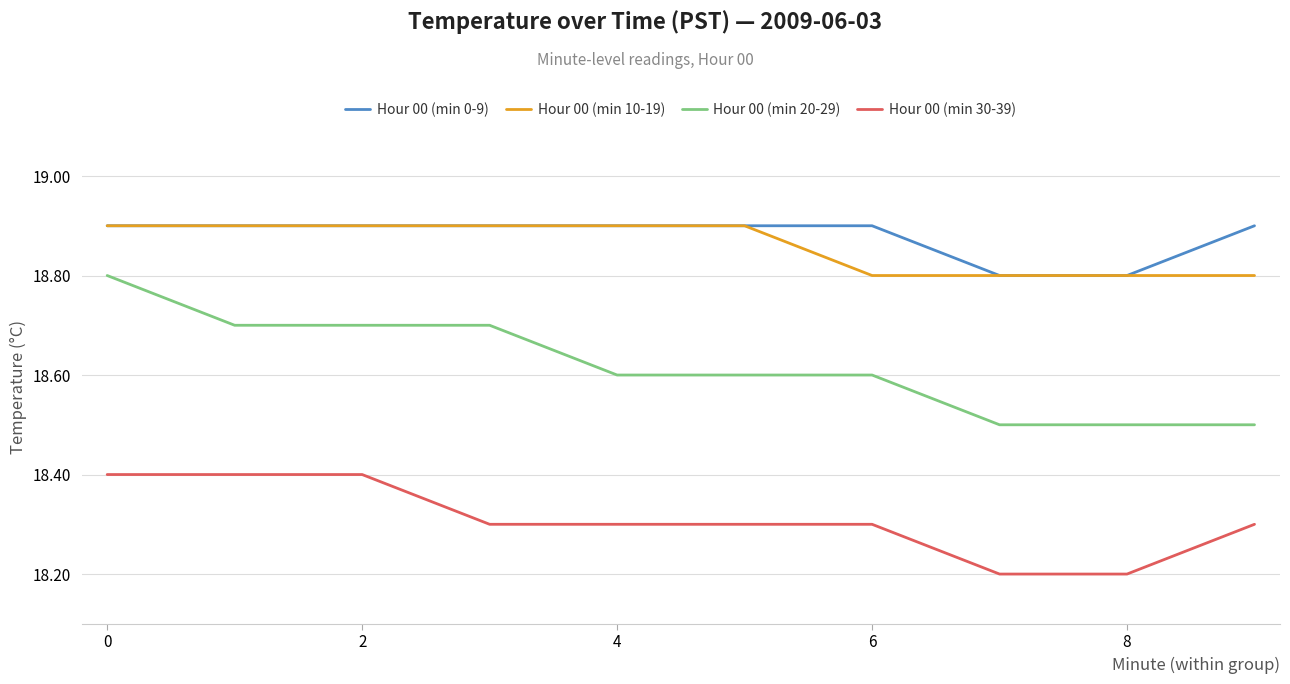

Is this an area chart (filled region under the line)?

No